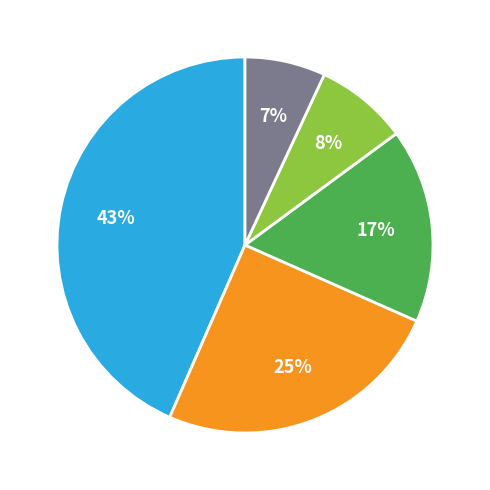

To the nearest percent, what is the average slice percentage?

20%